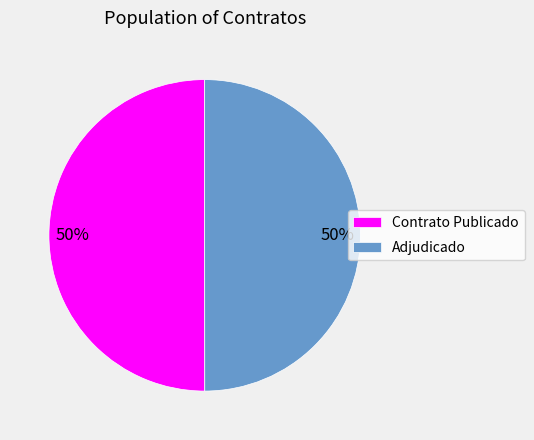

How many segments does this pie chart have?

2